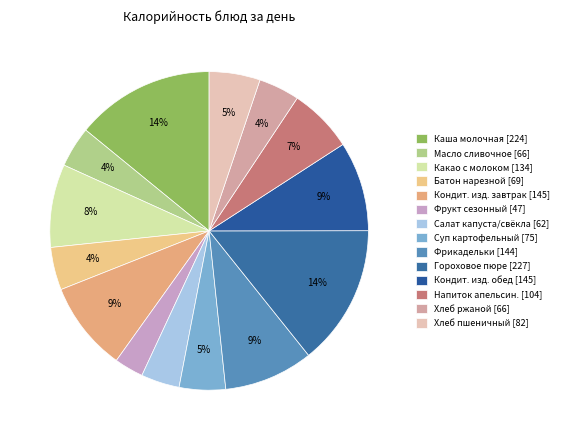

To the nearest percent, what is the difference between the largest and smallest slice percentages?

11%